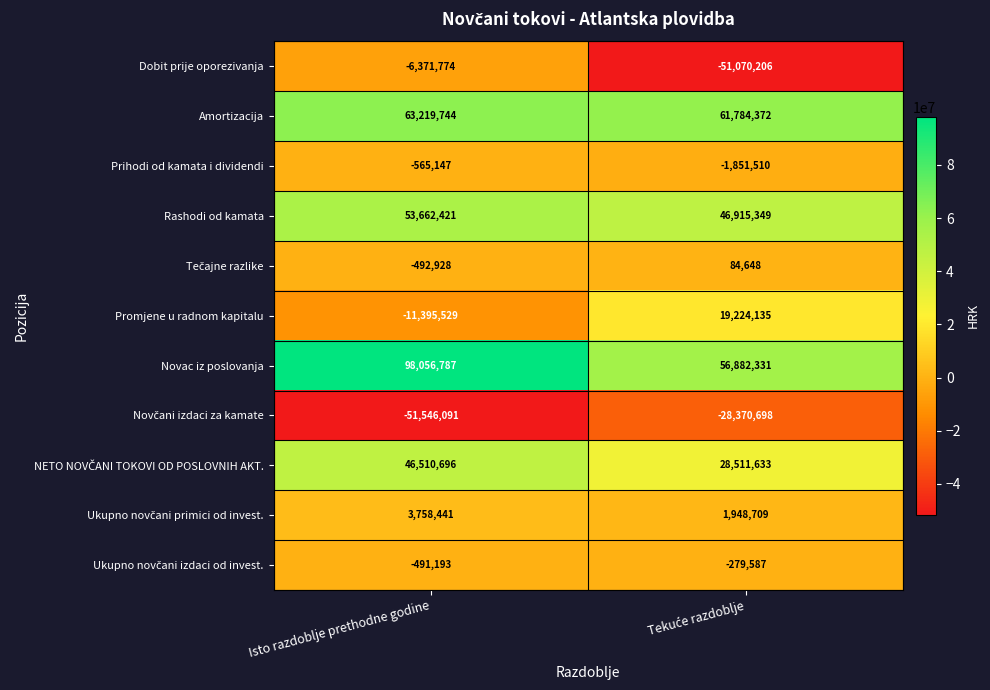

Which series has the largest total across all categories?

Novac iz poslovanja